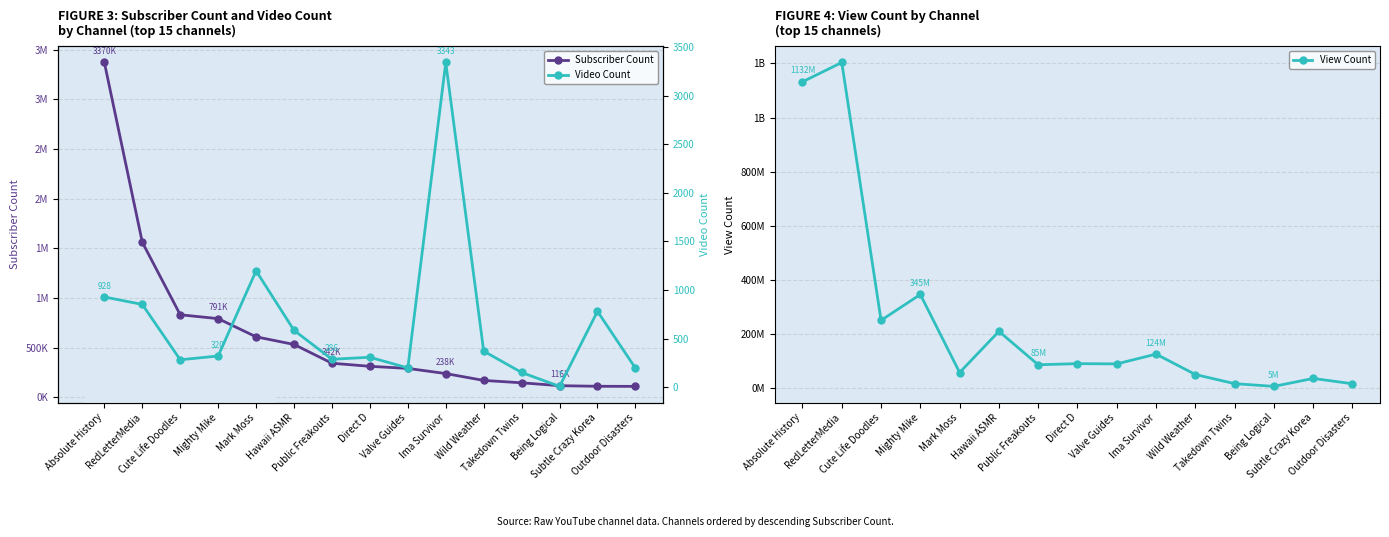

Rank the categories by View Count value from lowest to highest.

Being Logical, Outdoor Disasters, Takedown Twins, Subtle Crazy Korea, Wild Weather, Mark Moss, Public Freakouts, Valve Guides, Direct D, Ima Survivor, Hawaii ASMR, Cute Life Doodles, Mighty Mike, Absolute History, RedLetterMedia